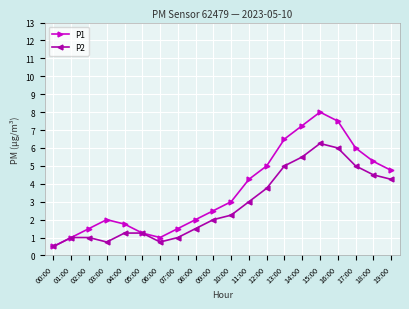

How many lines are shown in the chart?

2